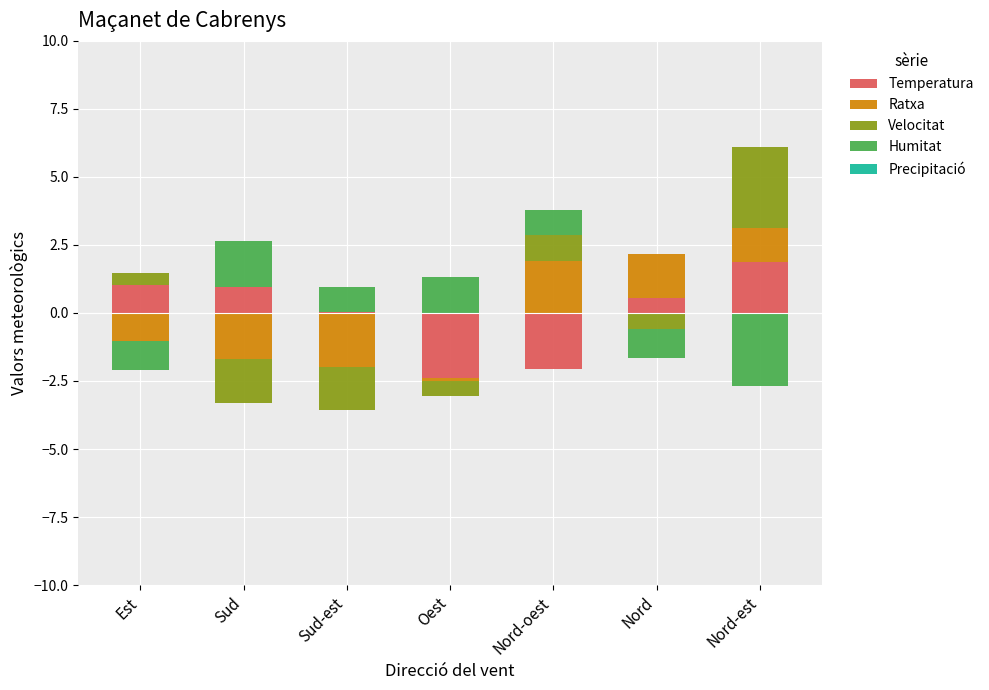

What are all the series names shown in the legend?

Temperatura, Ratxa, Velocitat, Humitat, Precipitació